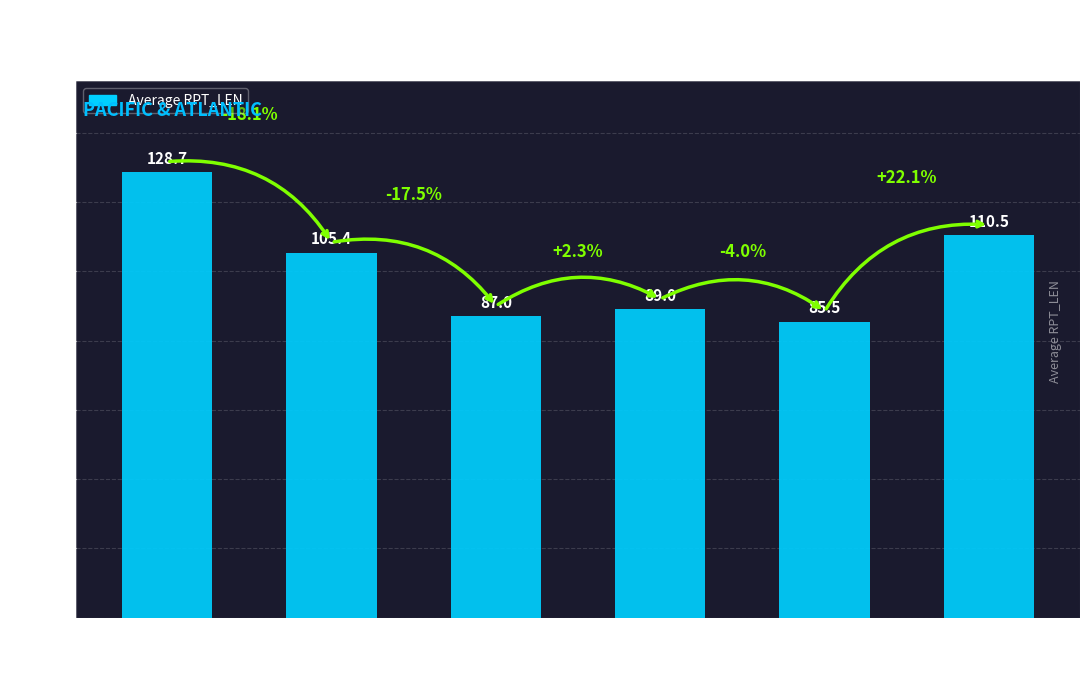

At which category does the chart reach its minimum across all series?

II=40